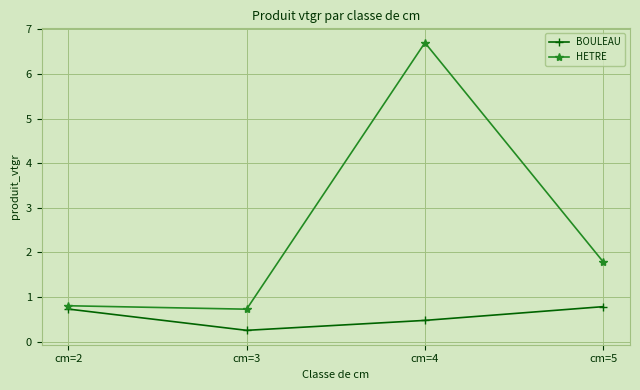

Between cm=2 and cm=3, which series saw the biggest shift?

BOULEAU